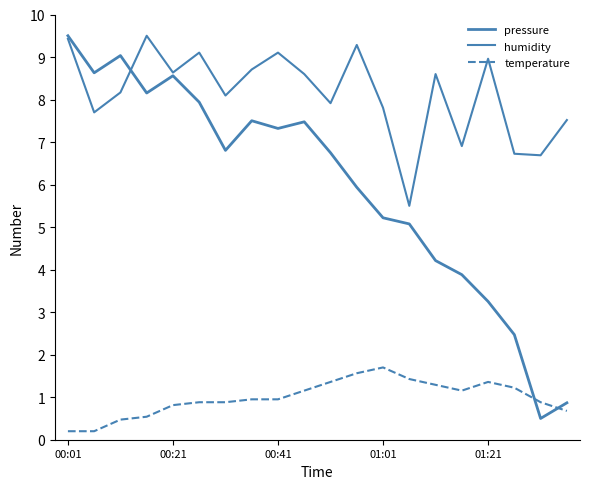

At which label does pressure first exceed 6?

00:01